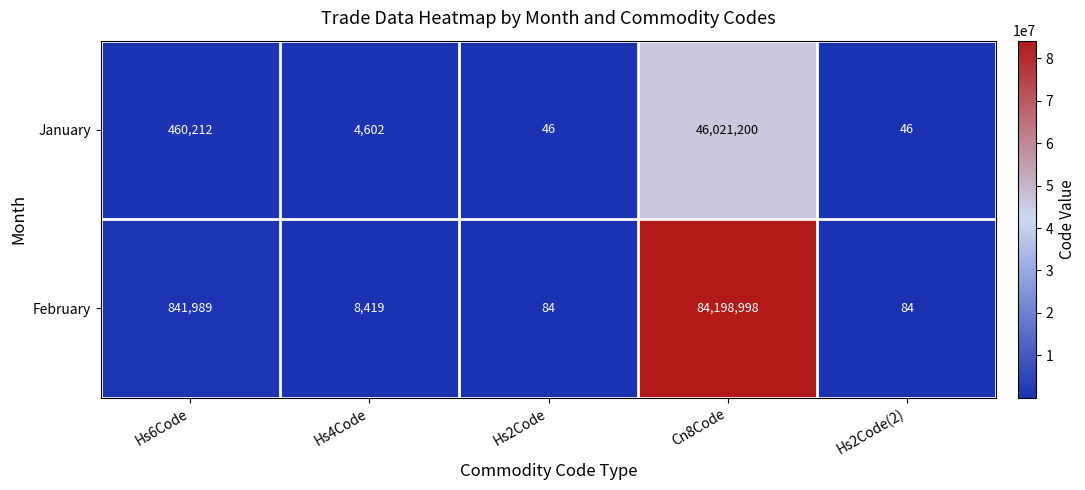

How many categories are shown in the chart?

5